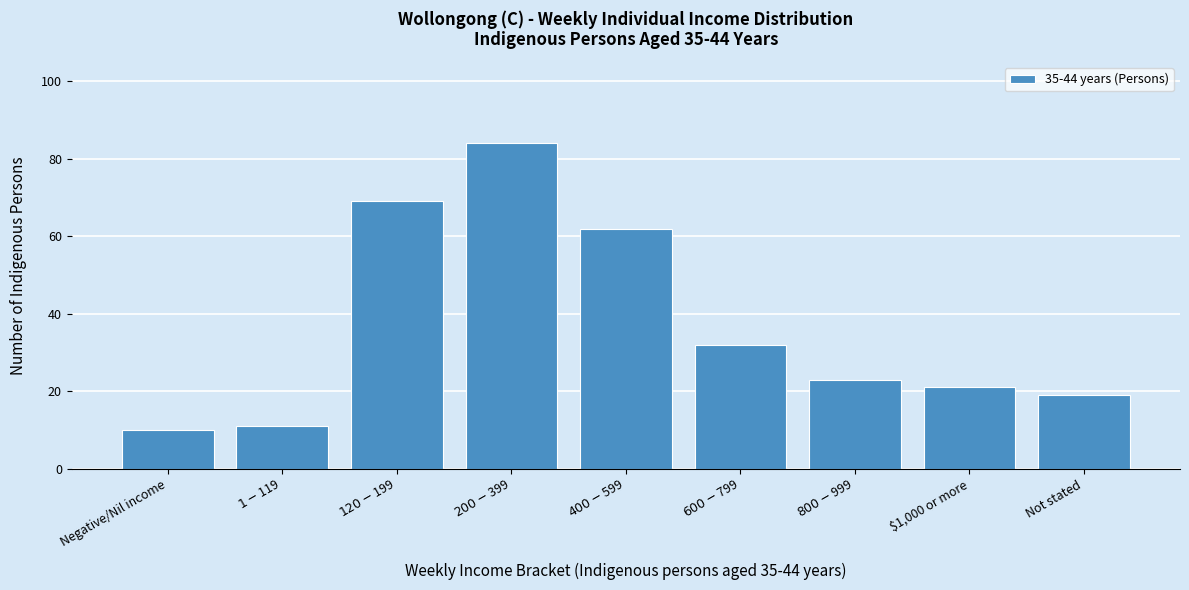

Reading left to right, list all the values displayed in this chart.

10	11	69	84	62	32	23	21	19